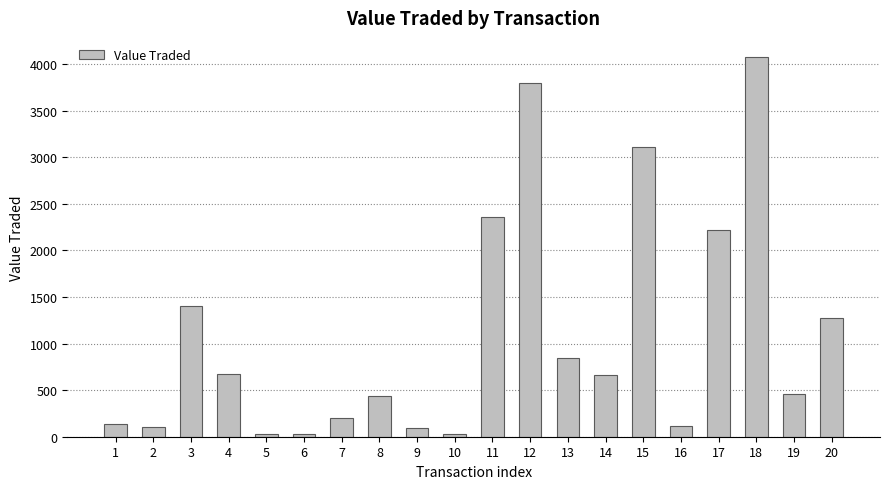

Is it true that the value at 12 is 3802?

True